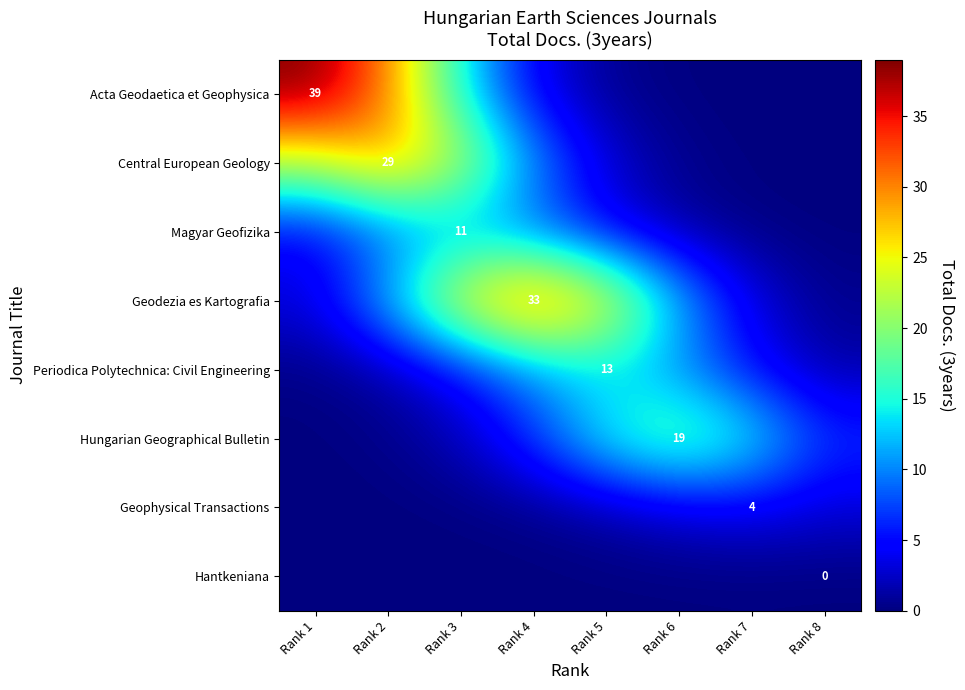

True or false: Central European Geology has a value of 15.9 at Rank 4.

False